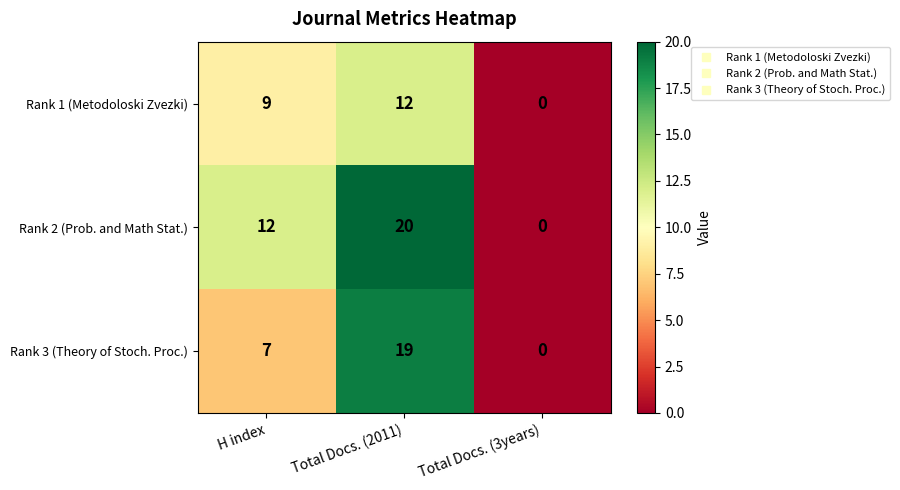

Which series changed the most between H index and Total Docs. (2011)?

Rank 3 (Theory of Stoch. Proc.)